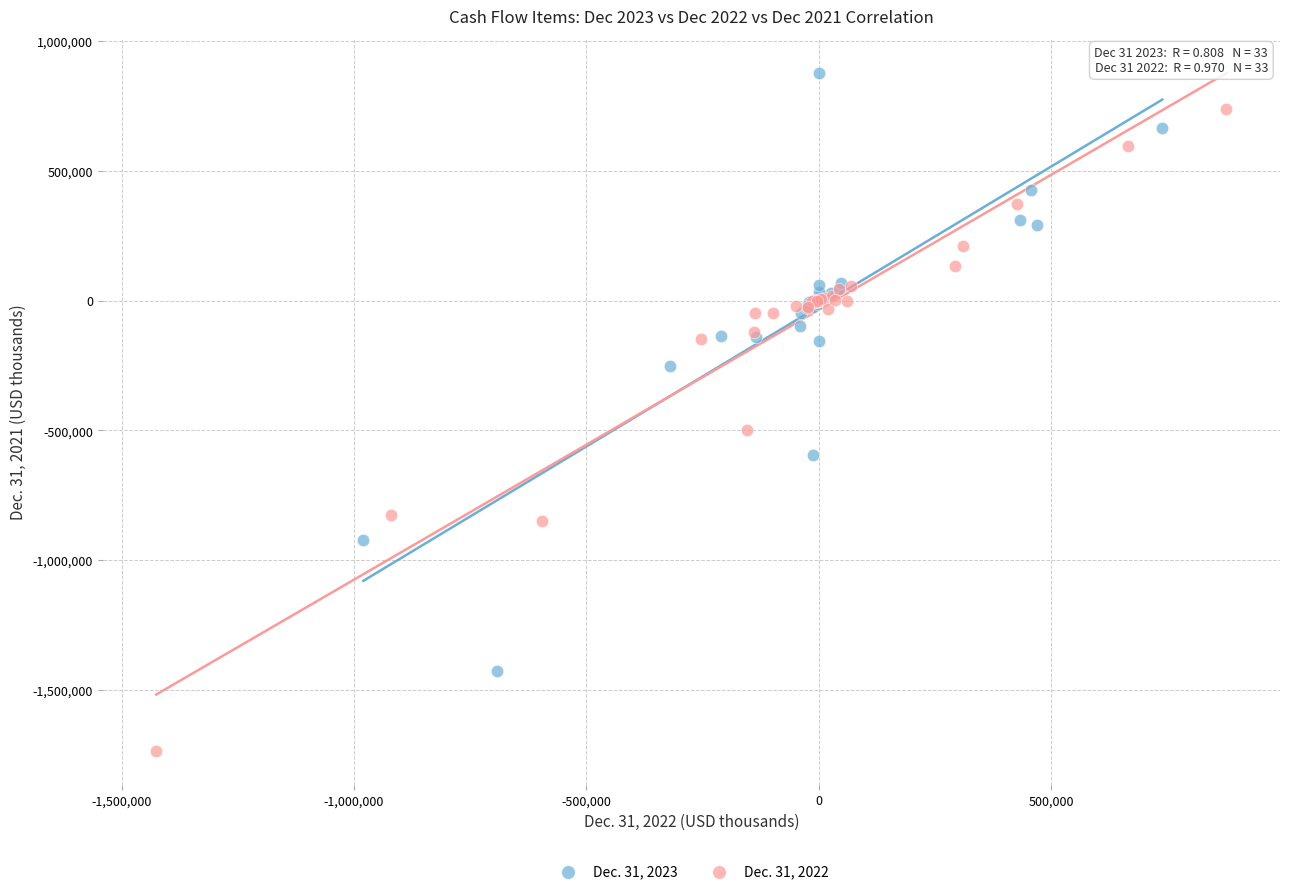

Which series reaches the maximum Y coordinate?

Dec. 31, 2023